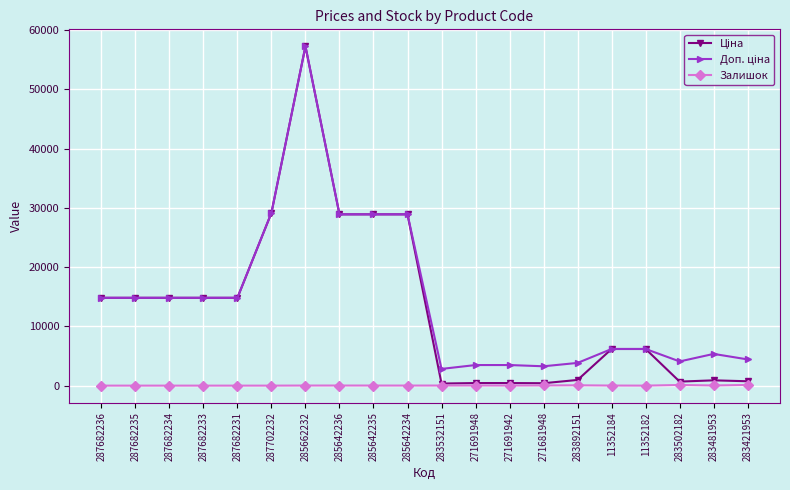

What is the spread (max minus min) of values at 287682236?

14817.6